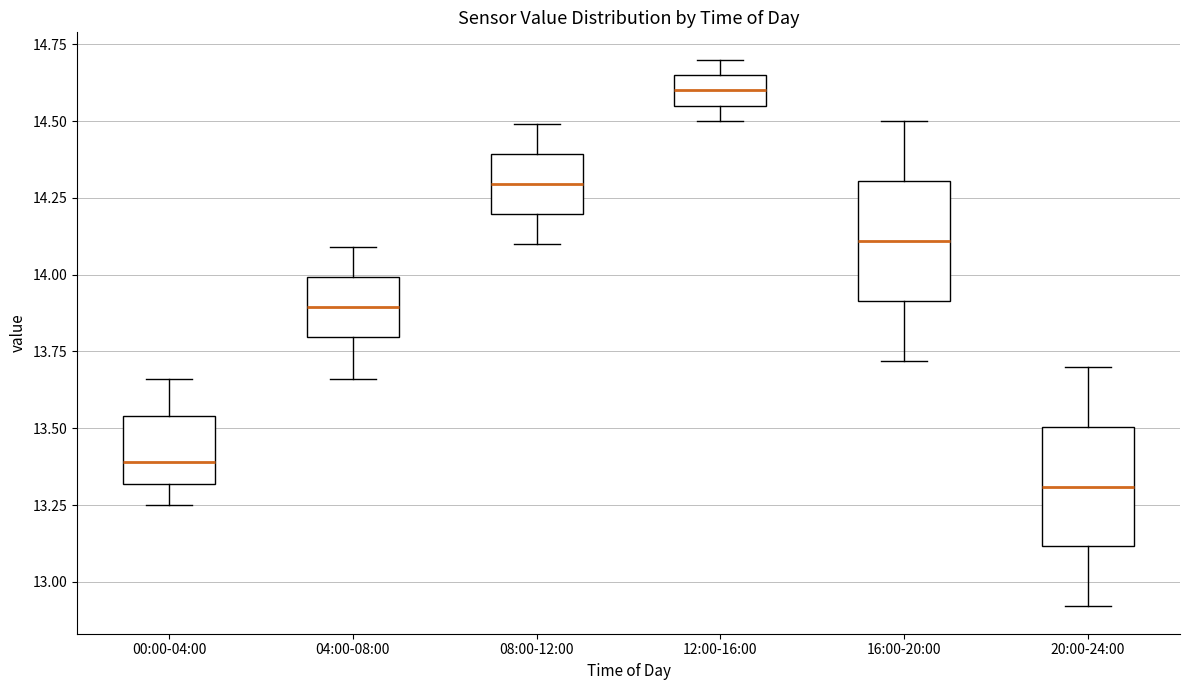

Where does the lower whisker of the box for 00:00-04:00 end on the y-axis? The values are not printed on the chart, so give them approximately, as read against the axis.

13.25